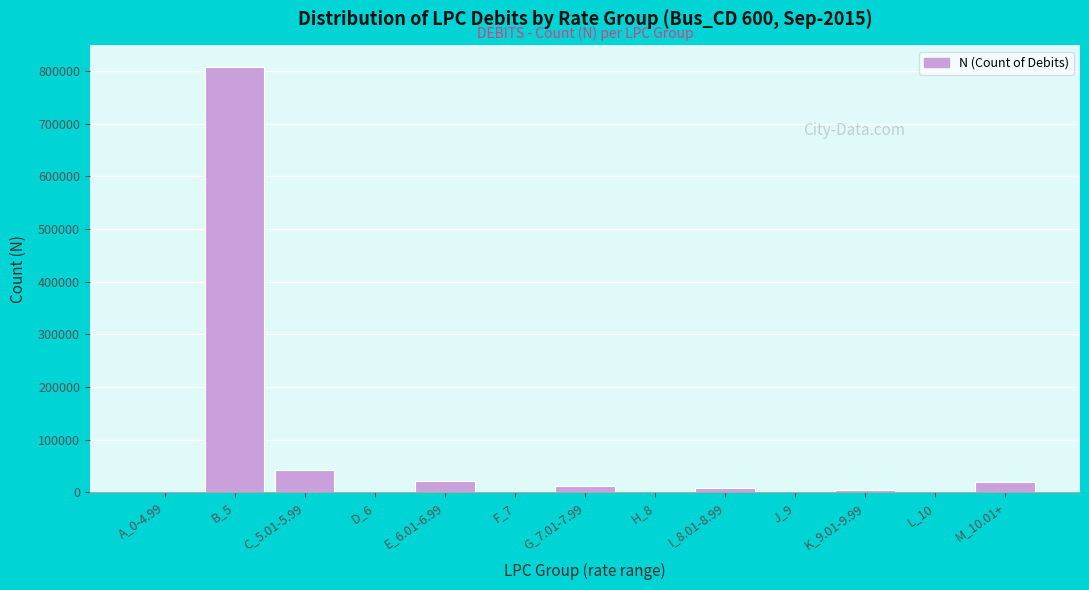

What is the ratio of the value at C_5.01-5.99 to the value at M_10.01+?

2.2